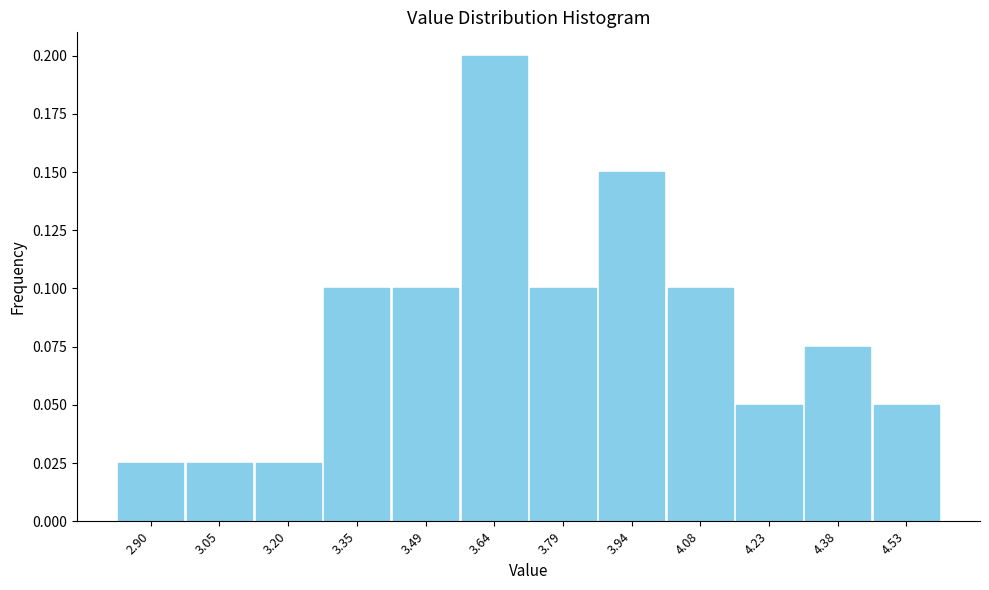

Reading left to right, transcribe this chart: for each bar, give the range it covers on the x-axis and its height. Neither the bar edges nor the heights are printed on the chart, so give them approximately, as read against the axes.

2.84 to 2.98: 0.025
2.98 to 3.12: 0.025
3.12 to 3.28: 0.025
3.28 to 3.42: 0.100
3.42 to 3.56: 0.100
3.56 to 3.72: 0.200
3.72 to 3.86: 0.100
3.86 to 4.02: 0.150
4.02 to 4.16: 0.100
4.16 to 4.30: 0.050
4.30 to 4.46: 0.075
4.46 to 4.60: 0.050